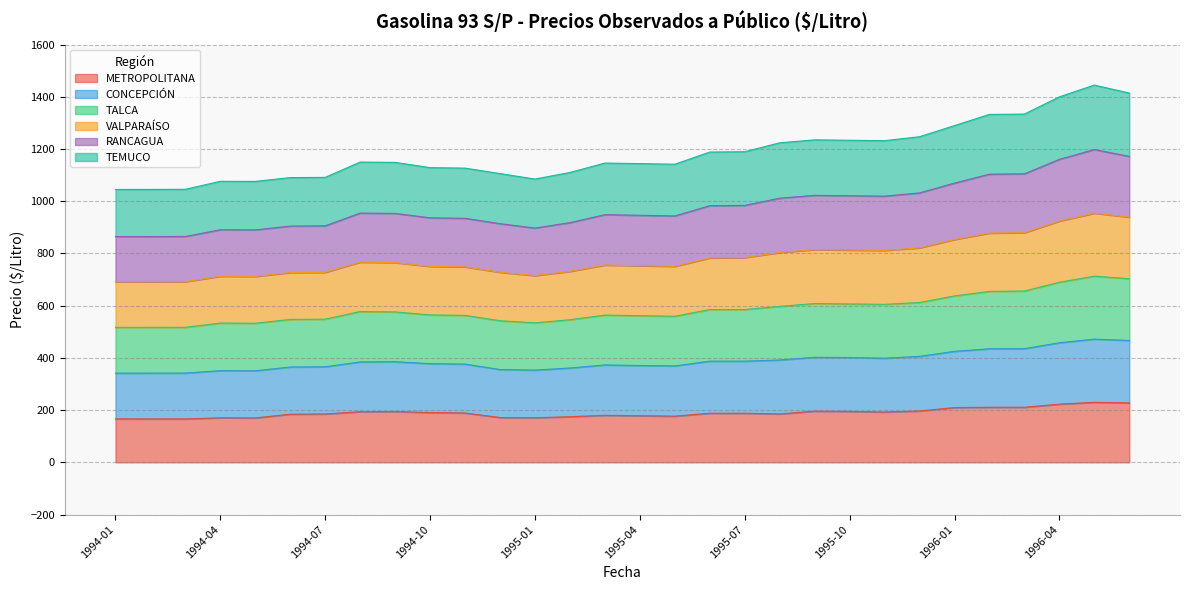

Rank the categories by METROPOLITANA value from lowest to highest.

1994-02, 1994-03, 1994-01, 1994-05, 1994-04, 1995-01, 1994-12, 1995-02, 1995-05, 1995-04, 1995-03, 1994-06, 1994-07, 1995-08, 1995-06, 1995-07, 1994-11, 1994-10, 1995-11, 1994-08, 1994-09, 1995-10, 1995-09, 1995-12, 1996-01, 1996-02, 1996-03, 1996-04, 1996-06, 1996-05